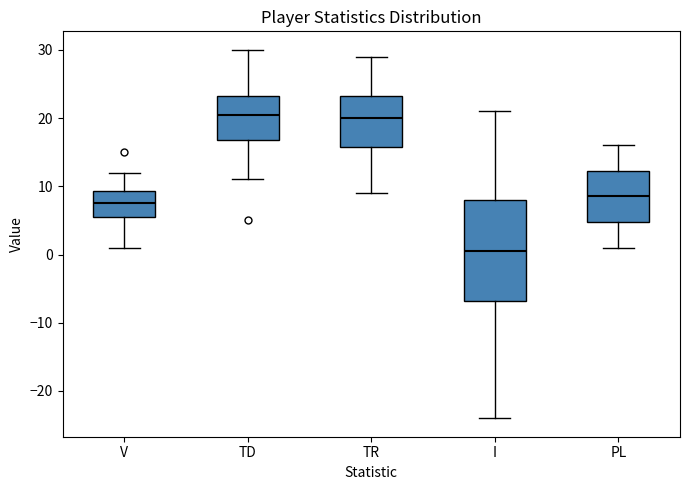

Where does the lower whisker of the box for TR end on the y-axis? The values are not printed on the chart, so give them approximately, as read against the axis.

9